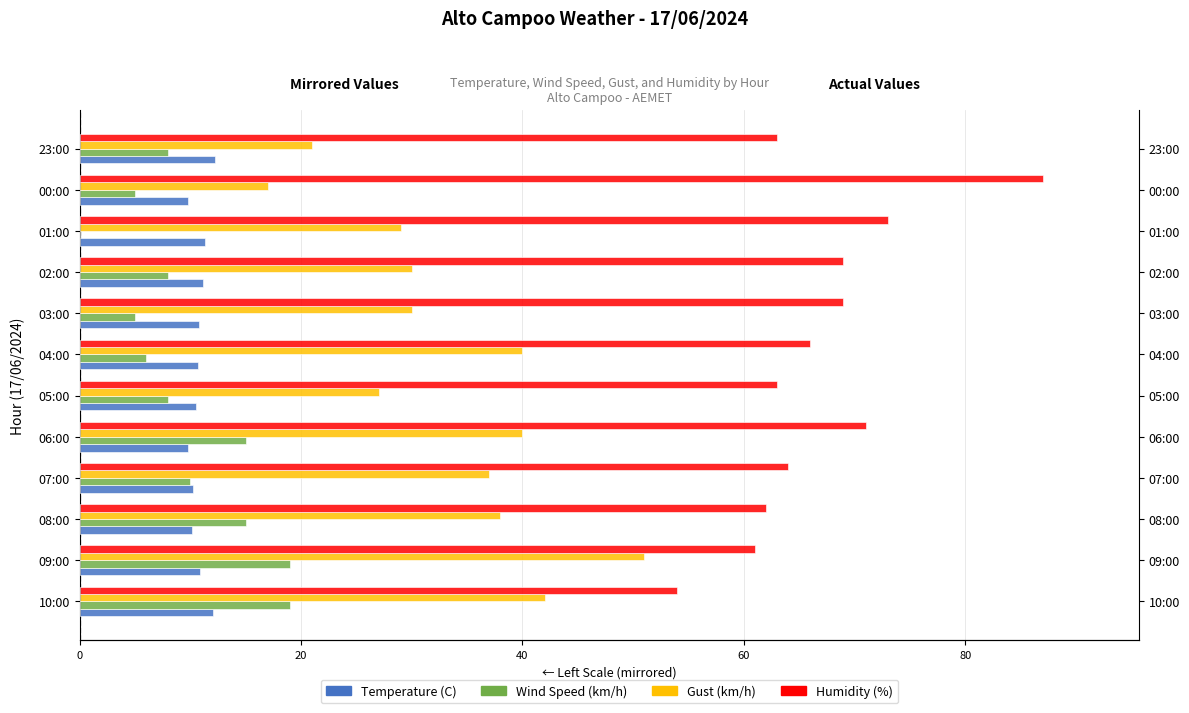

What is the maximum value for Gust (km/h)?

51.0